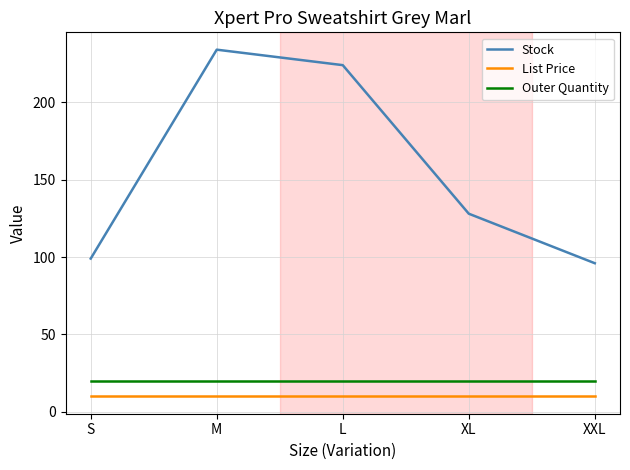

True or false: Outer Quantity and Stock cross at least once.

False